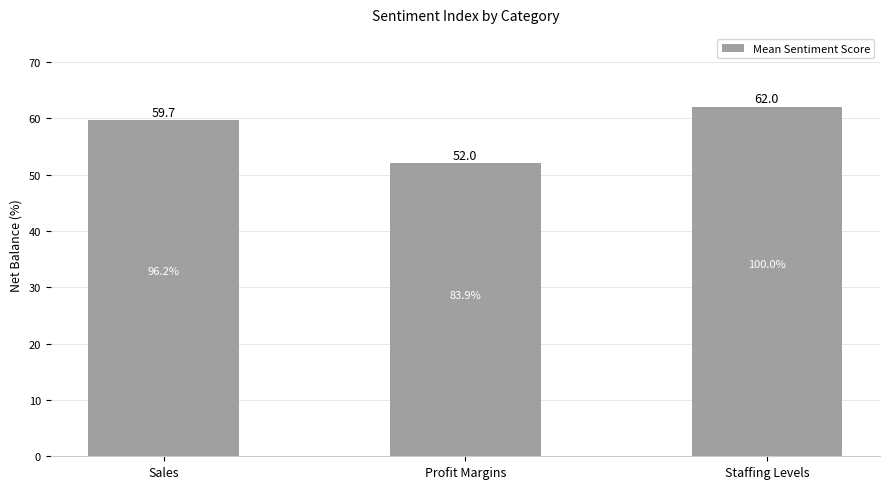

What is the ratio of the value at Staffing Levels to the value at Profit Margins?

1.2